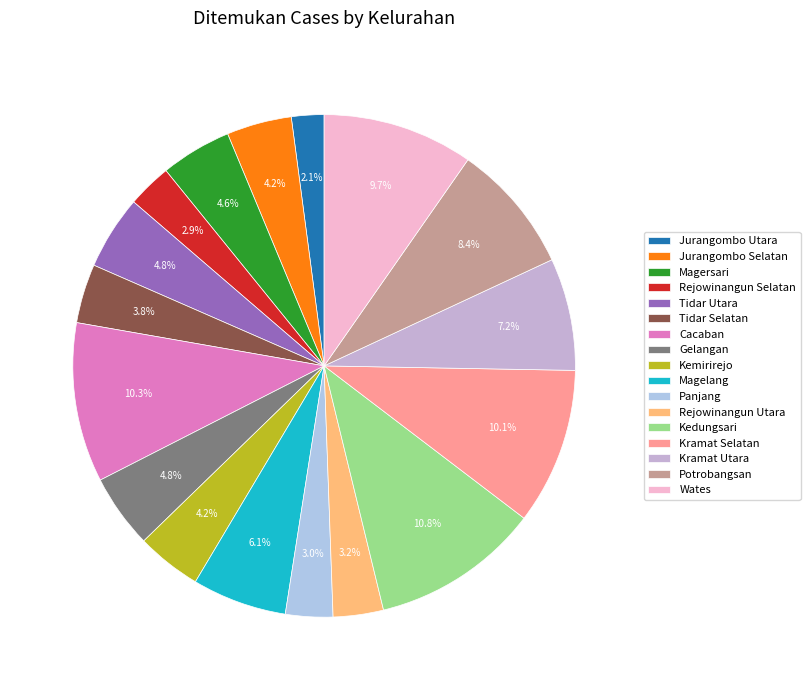

To the nearest percent, what portion does Tidar Utara represent?

5%